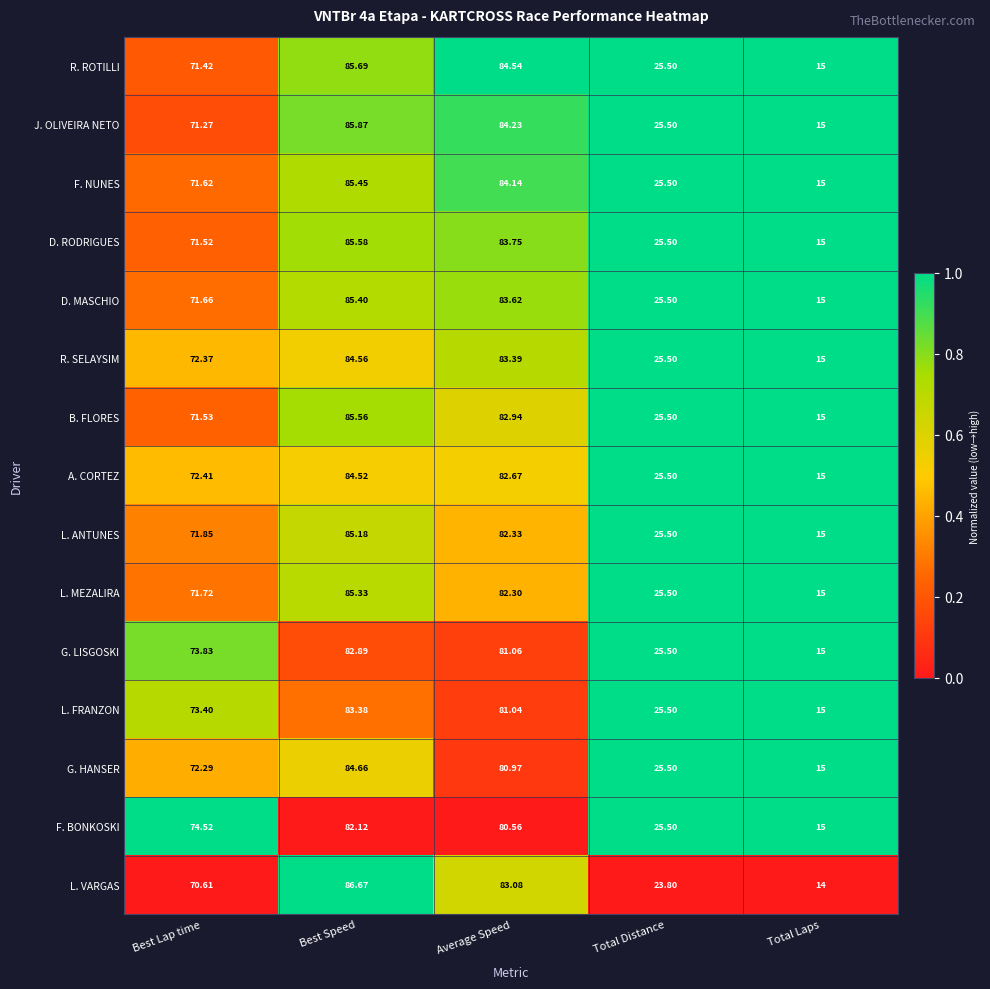

Which series has the largest total across all categories?

R. ROTILLI